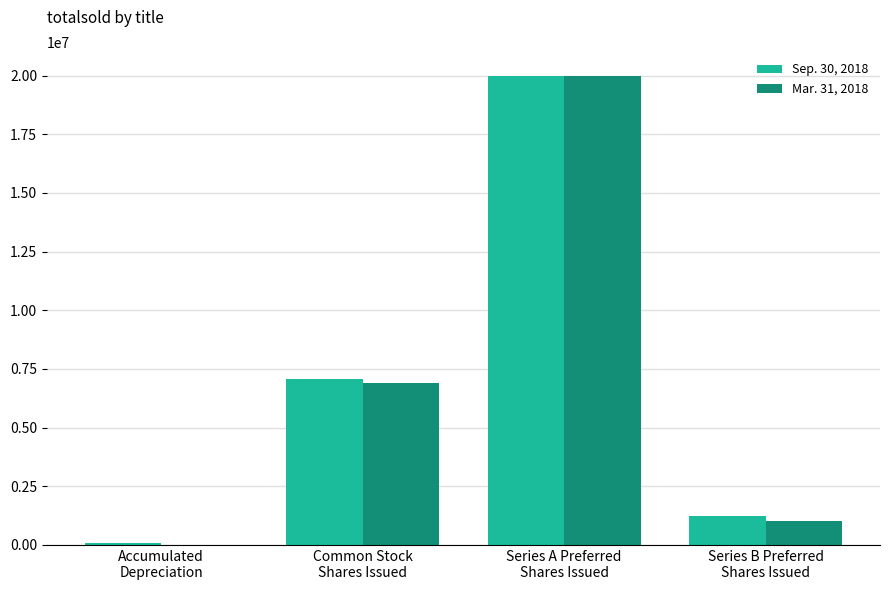

True or false: Mar. 31, 2018 has a value of 6903658 at Common Stock
Shares Issued.

True